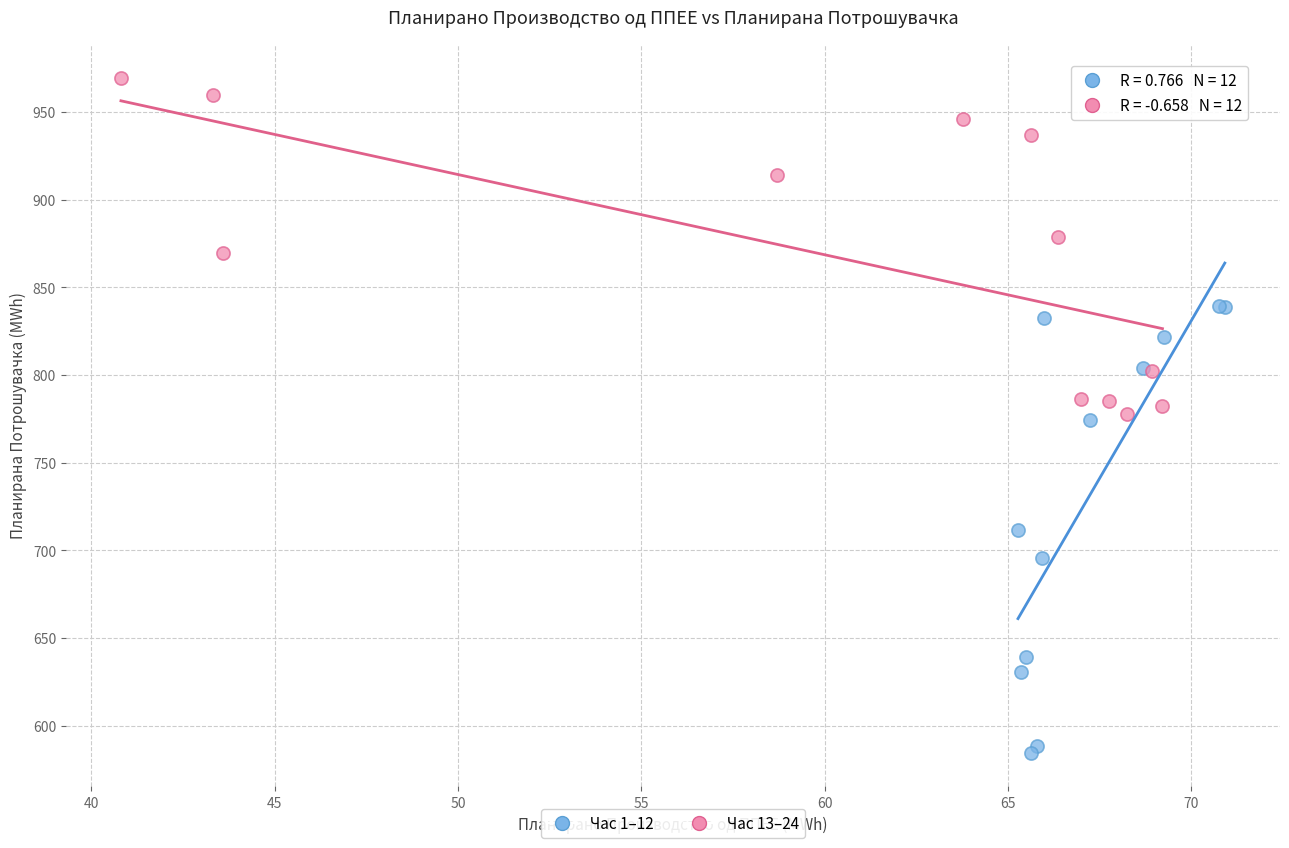

Which series contains the highest Y value?

Час 13–24